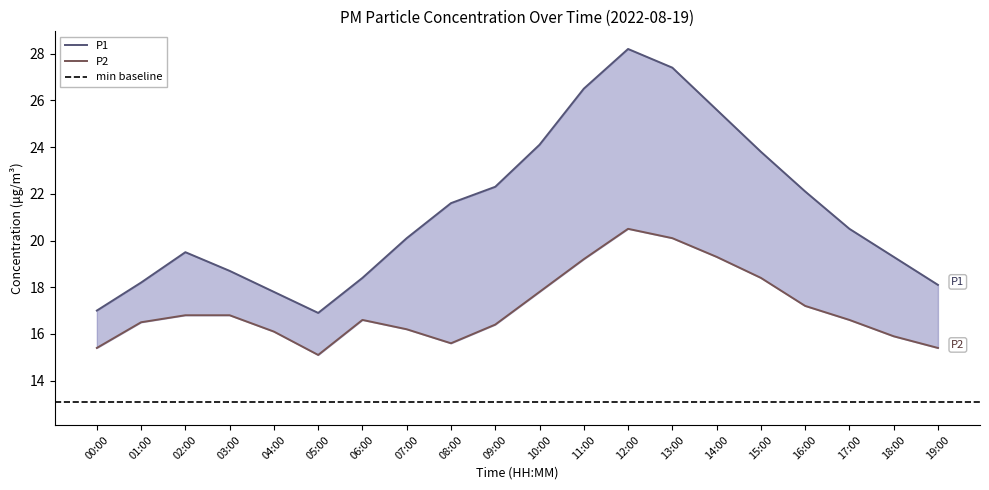

Which series has the largest range (max minus min)?

P1